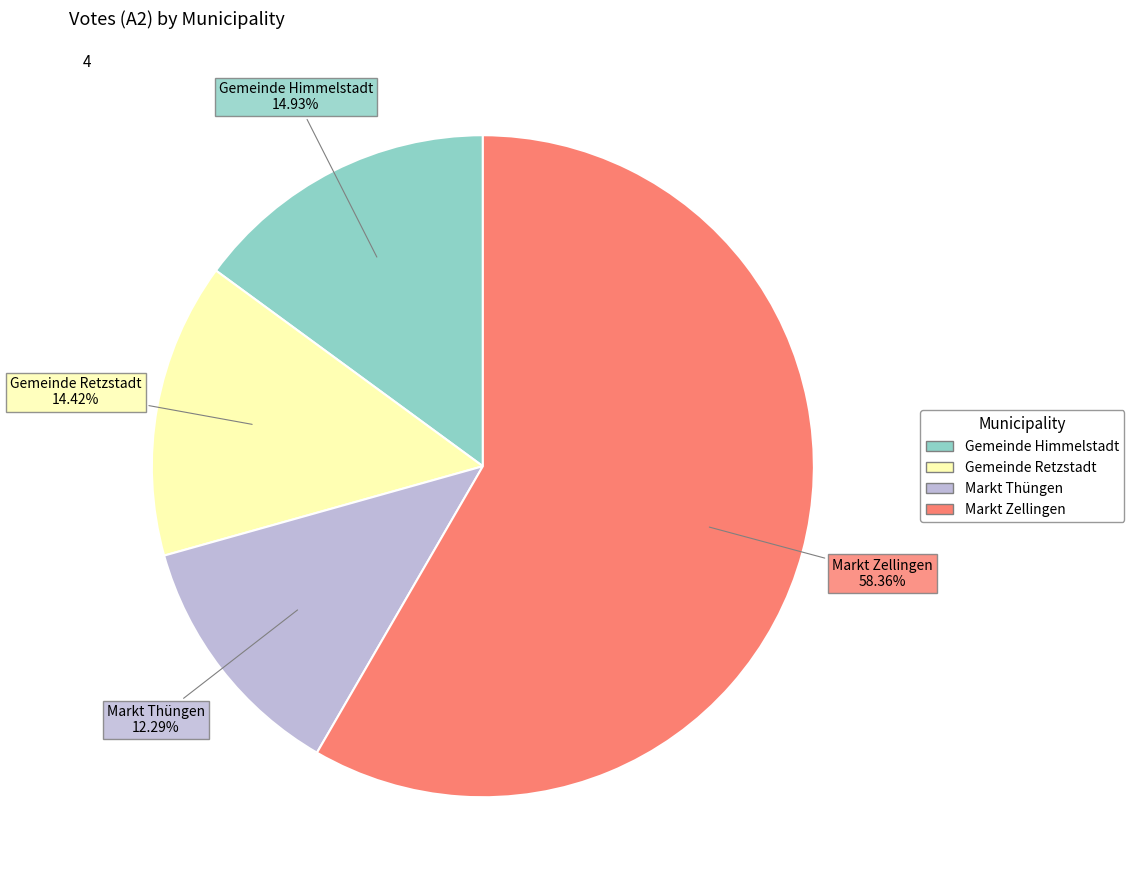

Between Markt Zellingen and Gemeinde Retzstadt, which is larger?

Markt Zellingen